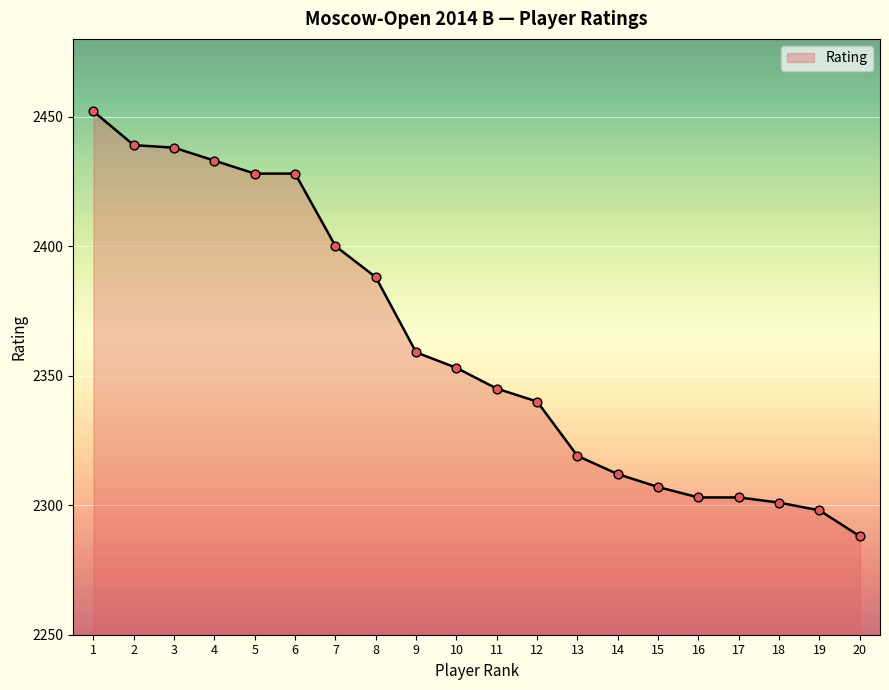

Which has a higher value, 19 or 8?

8